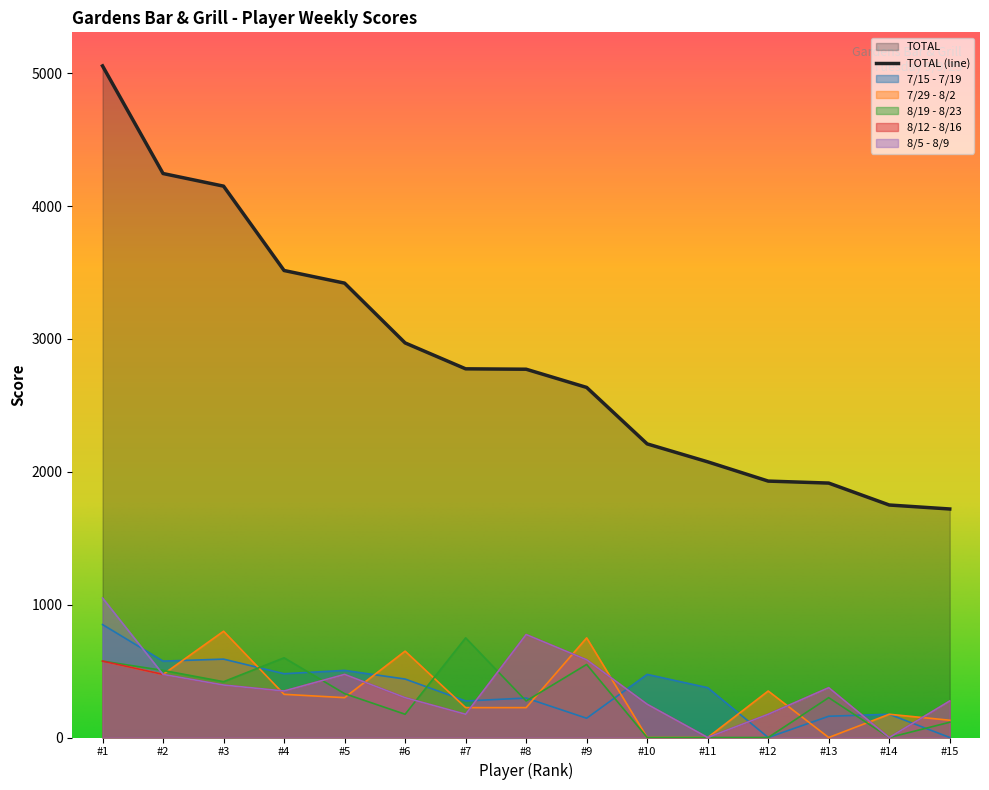

What is the value of the 8/5 - 8/9 point at the 7th from the left?

175